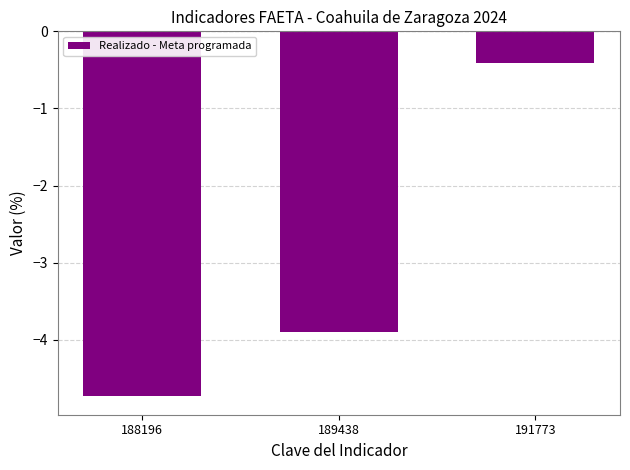

How many bars are there in total?

3